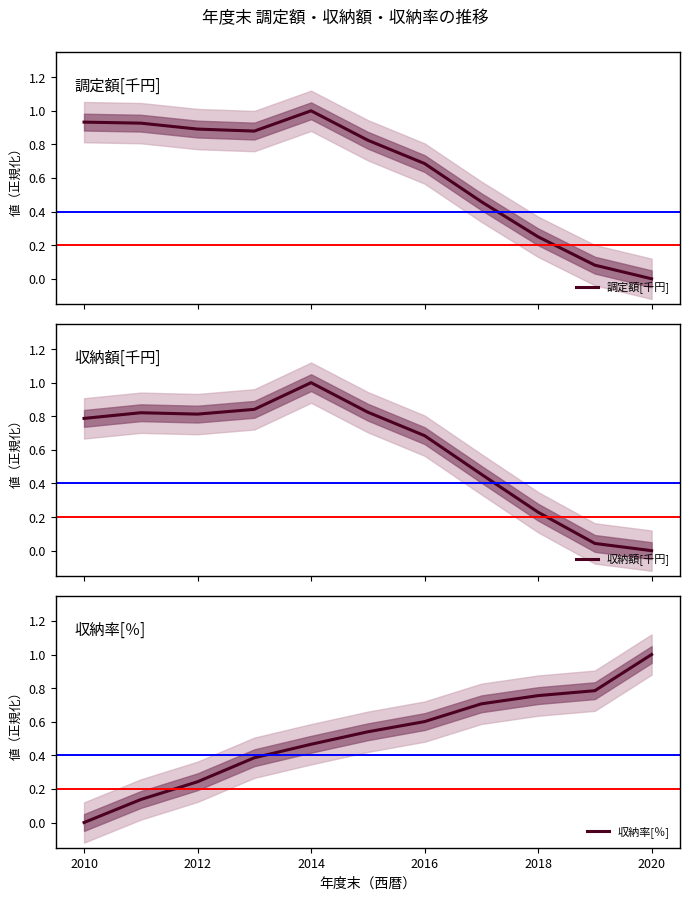

Is it true that 収納率[％] equals 0.3 at 2014?

False